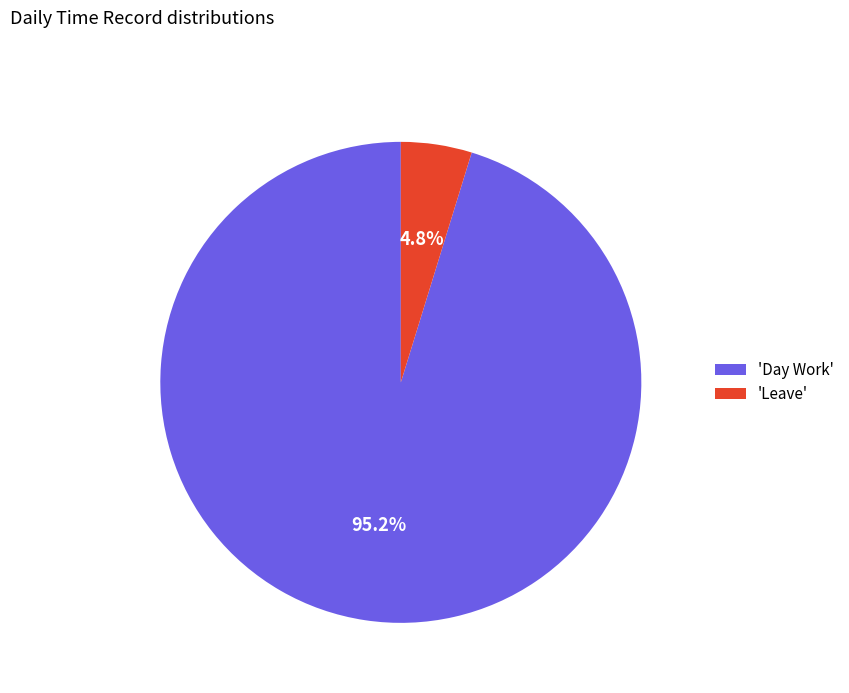

How many slices are in this pie chart?

2